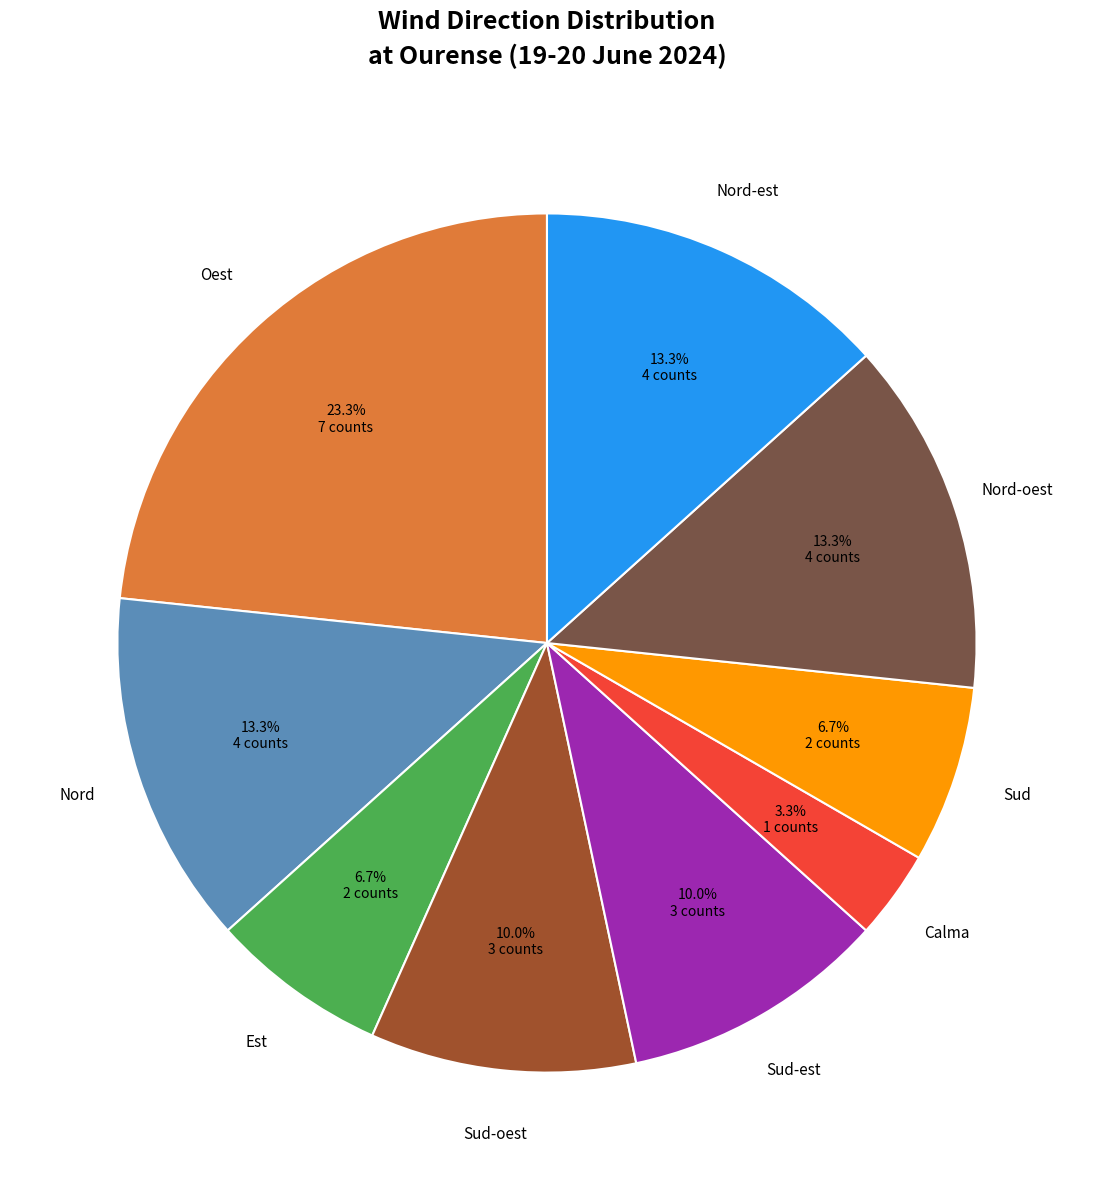

Does any single category account for the majority?

No